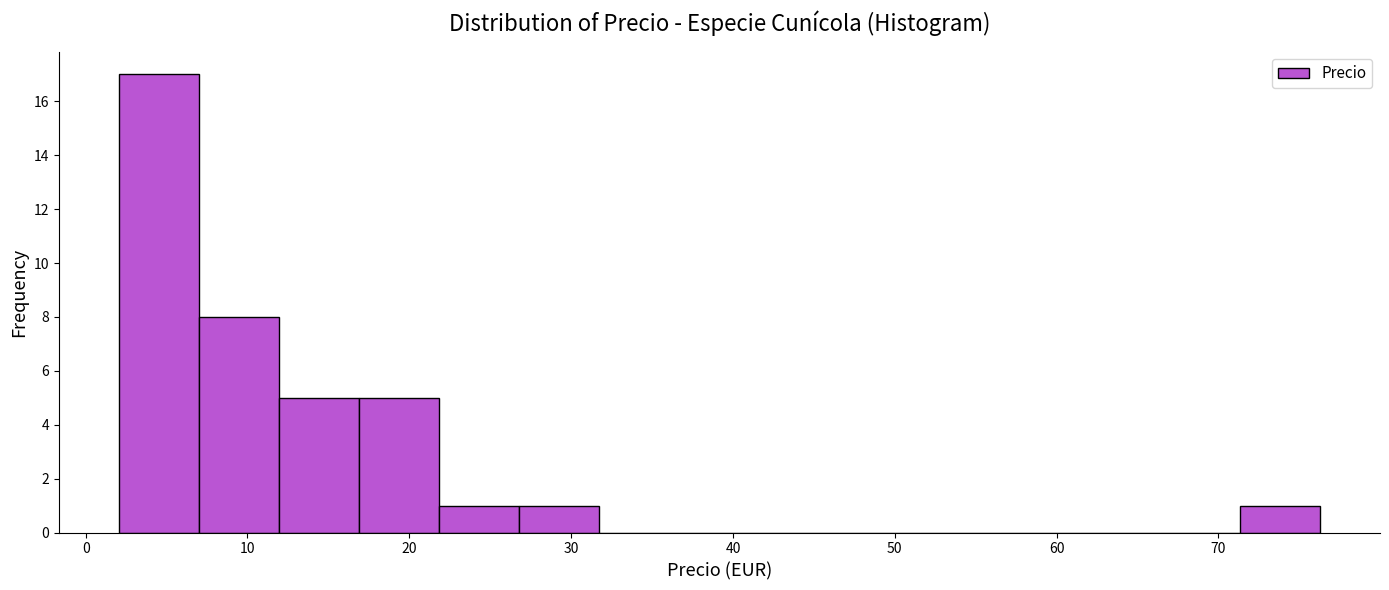

Over which range of the x-axis is the bar tallest?

2 to 7